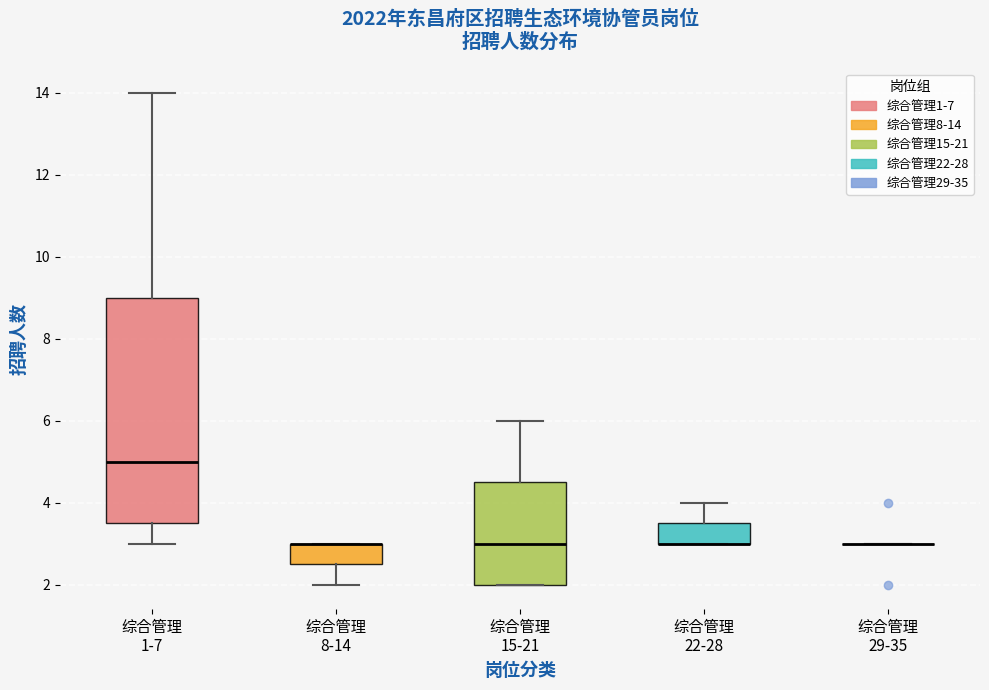

Which box is the tallest, from its lower edge to its upper edge?

综合管理 1-7